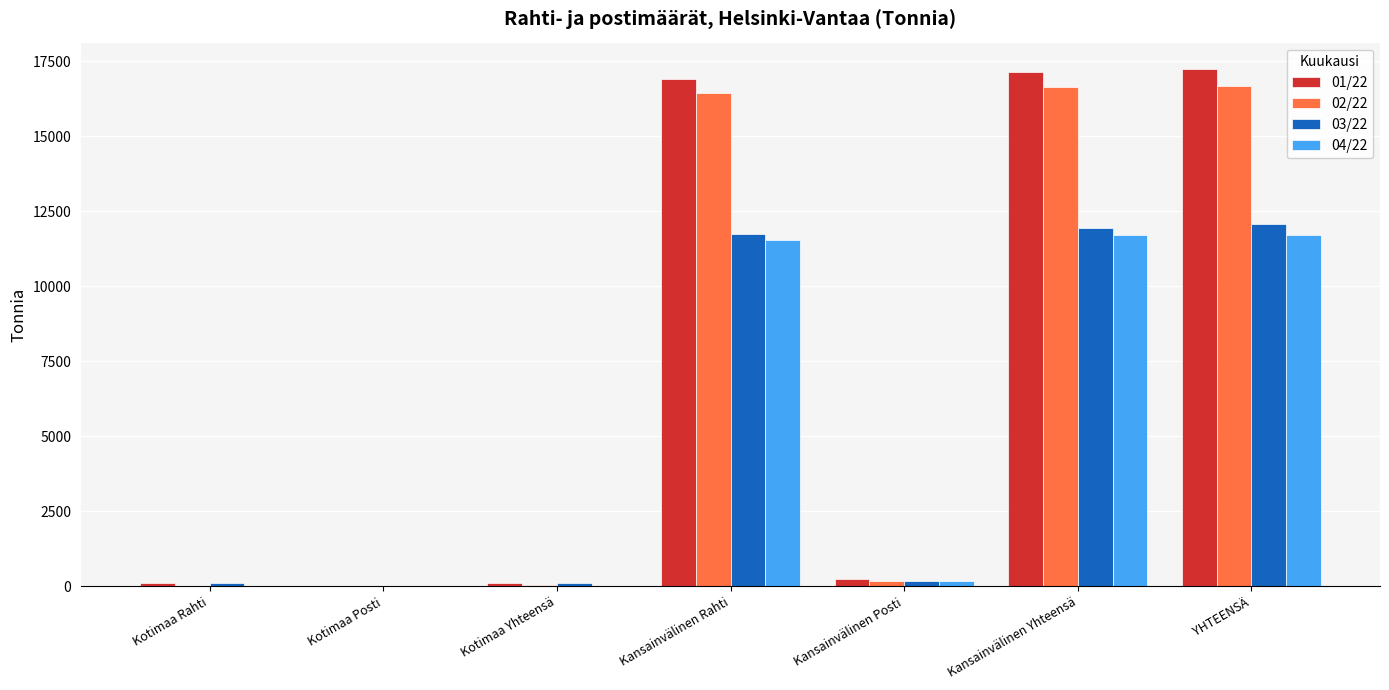

What is the sum of the 02/22 values at YHTEENSÄ and Kansainvälinen Yhteensä?

33291.7